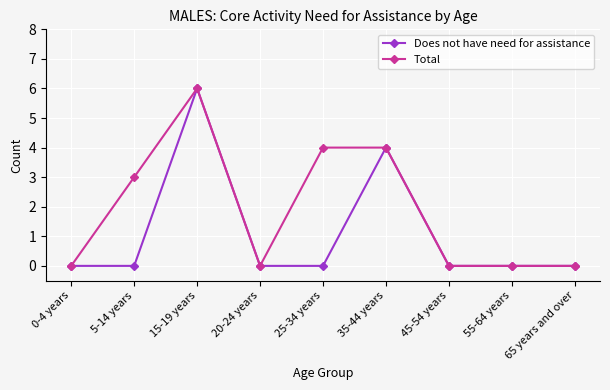

Reading left to right, transcribe all the data shown in this chart.

Does not have need for assistance: 0	0	6	0	0	4	0	0	0
Total: 0	3	6	0	4	4	0	0	0